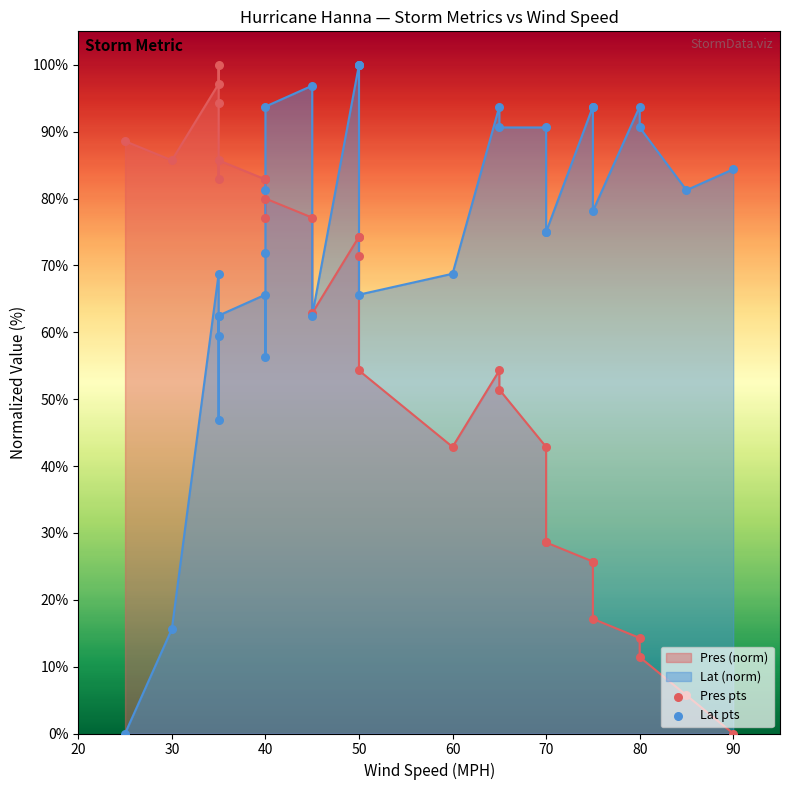

Which series has the largest total across all categories?

Lat pts